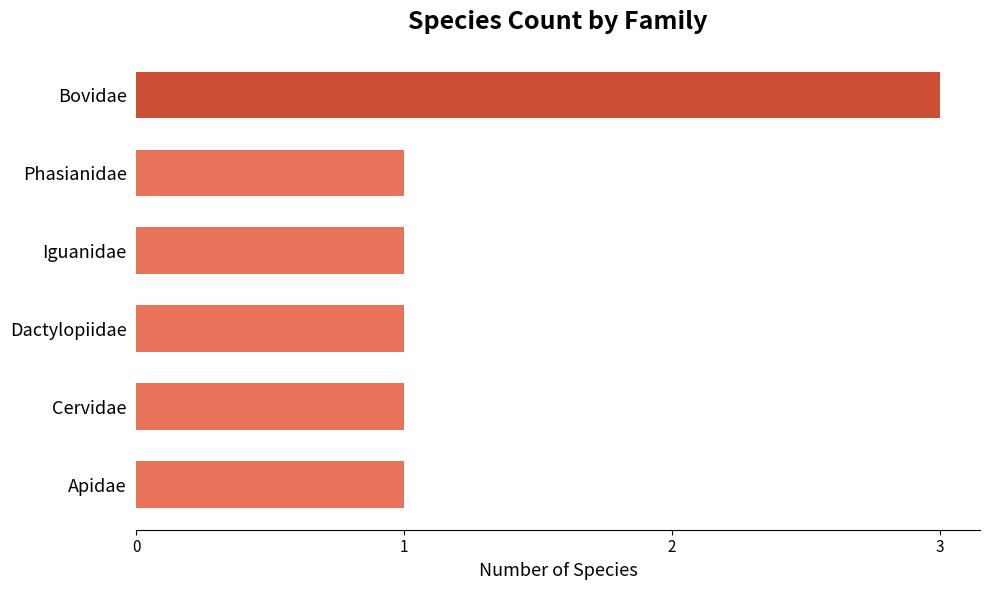

How many bars are there in total?

6